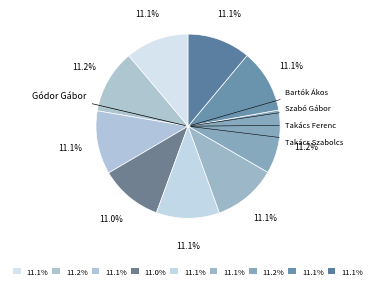

Count the number of slices in the pie.

9